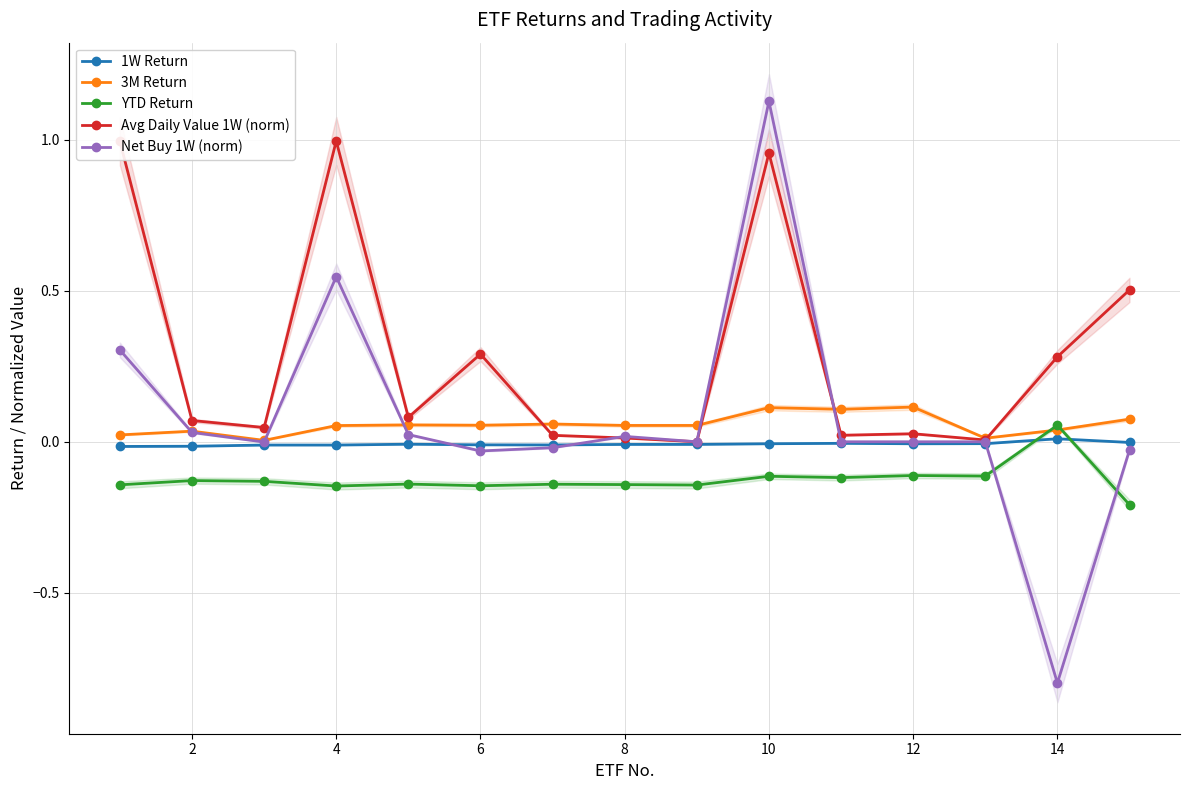

How many interior local peaks does the 3M Return series have?

5